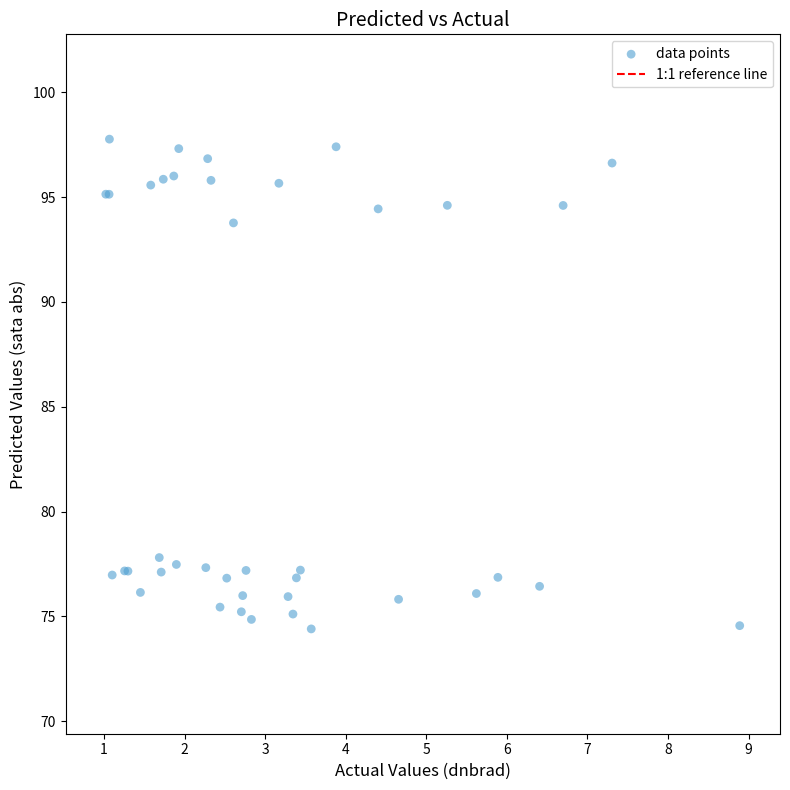

What Y value in the scatter plot is closest to 86?

93.8